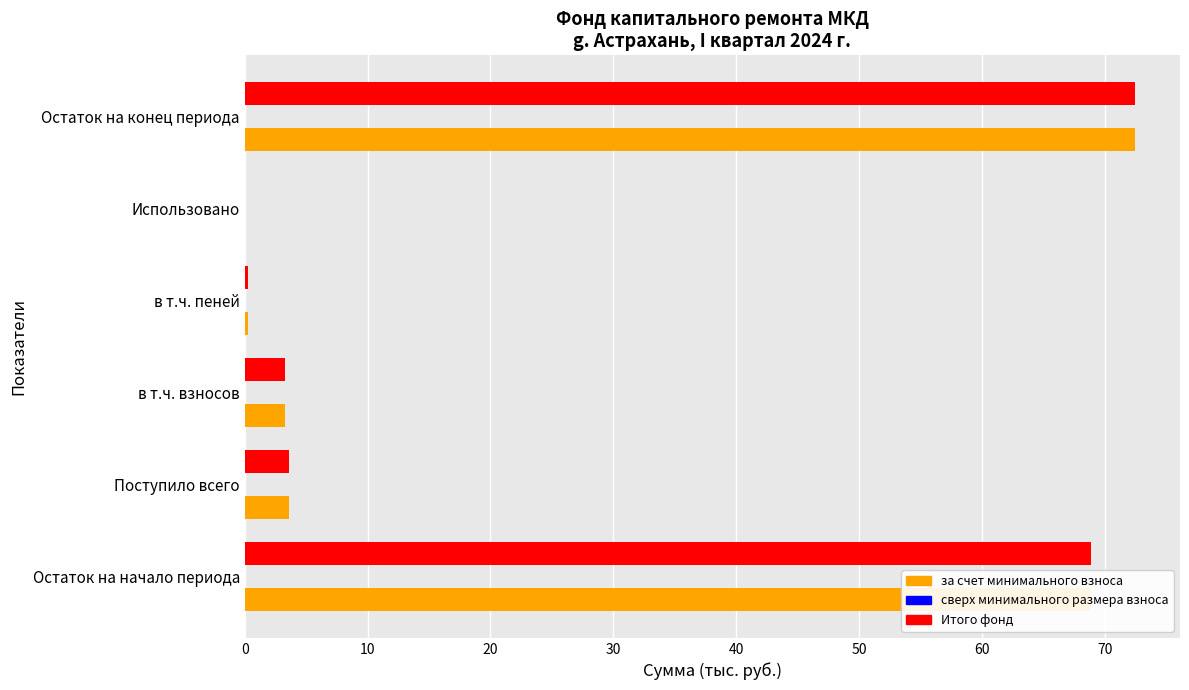

At which category is the sum across all series the highest?

Остаток на конец периода